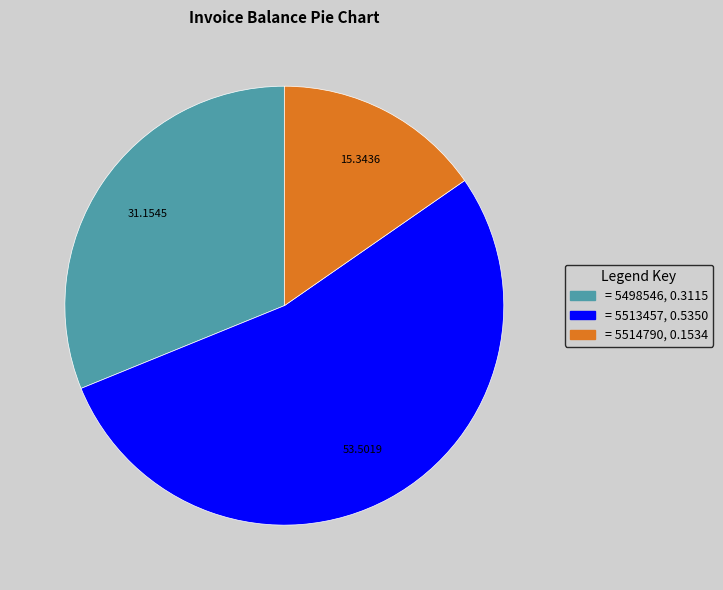

Is there any slice that represents more than half of the pie?

Yes